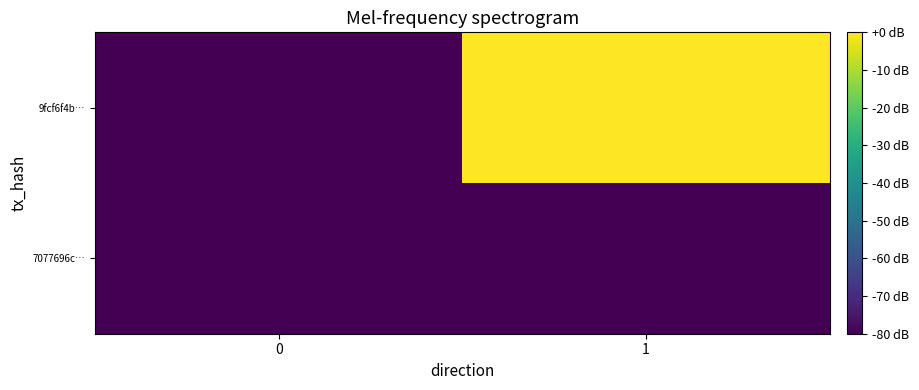

Which series has the widest spread of values?

9fcf6f4b…